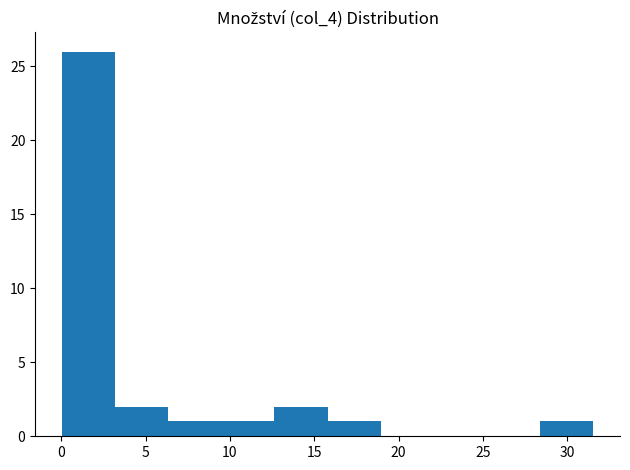

Which range on the x-axis has the tallest bar?

0.0 to 3.0